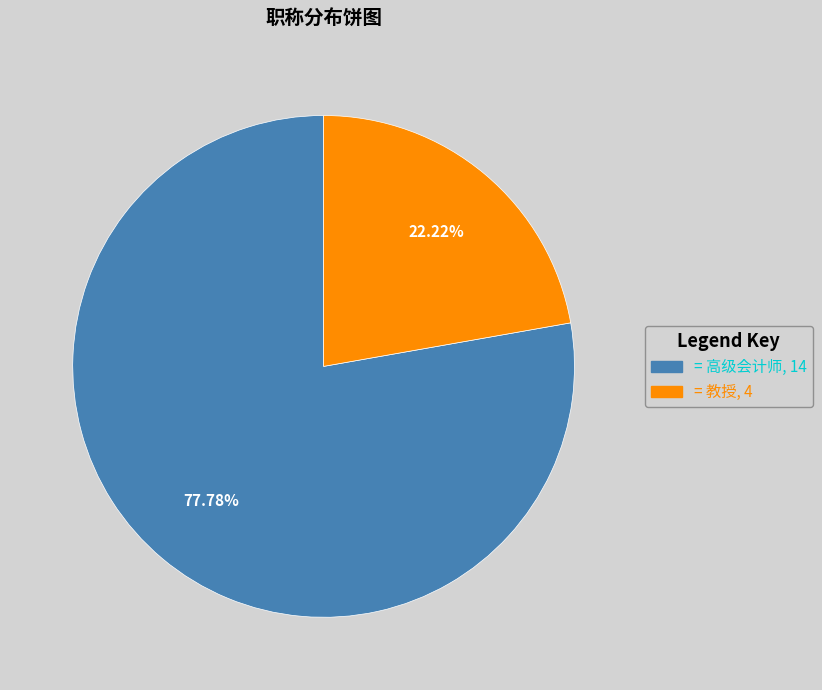

Is there any slice that represents more than half of the pie?

Yes